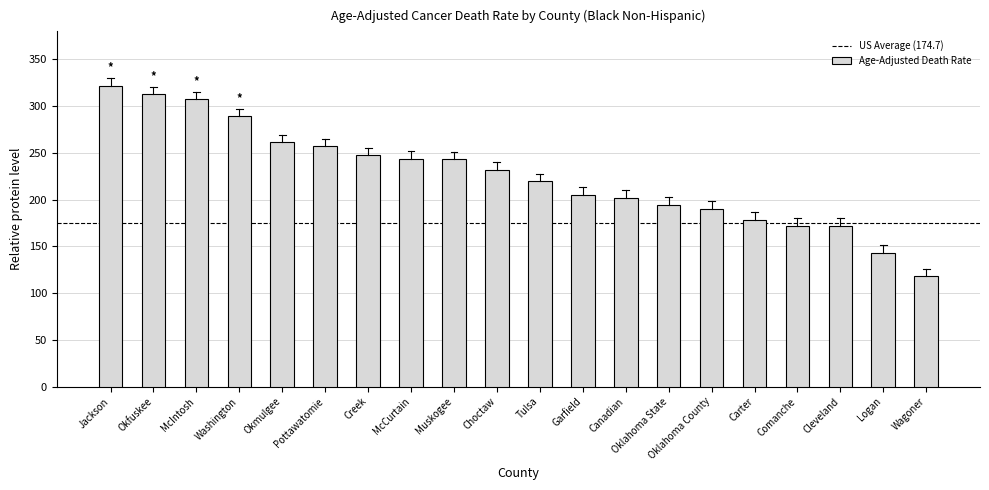

The chart shows a value of 178.3 at Carter. True or false?

True